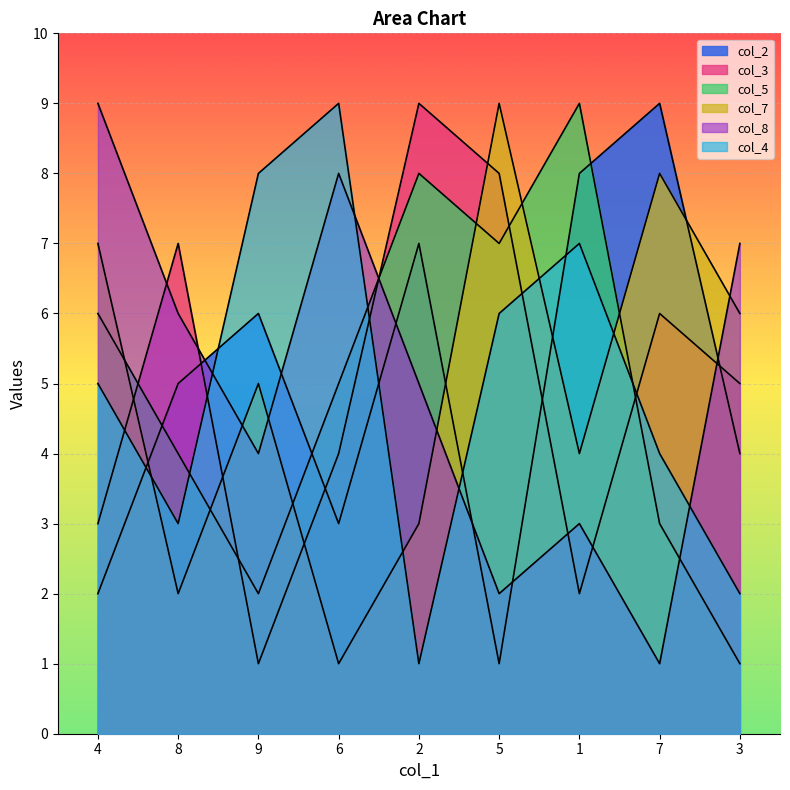

The value of col_5 at 2 is 14. True or false?

False